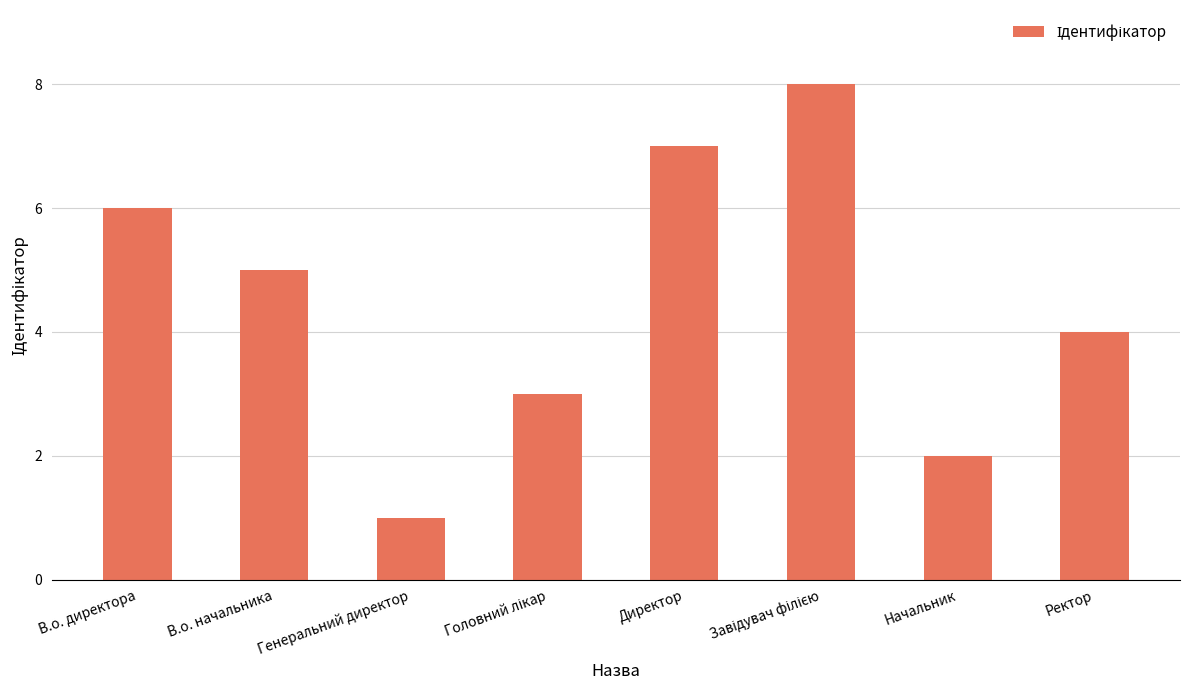

What is the smallest value displayed?

1